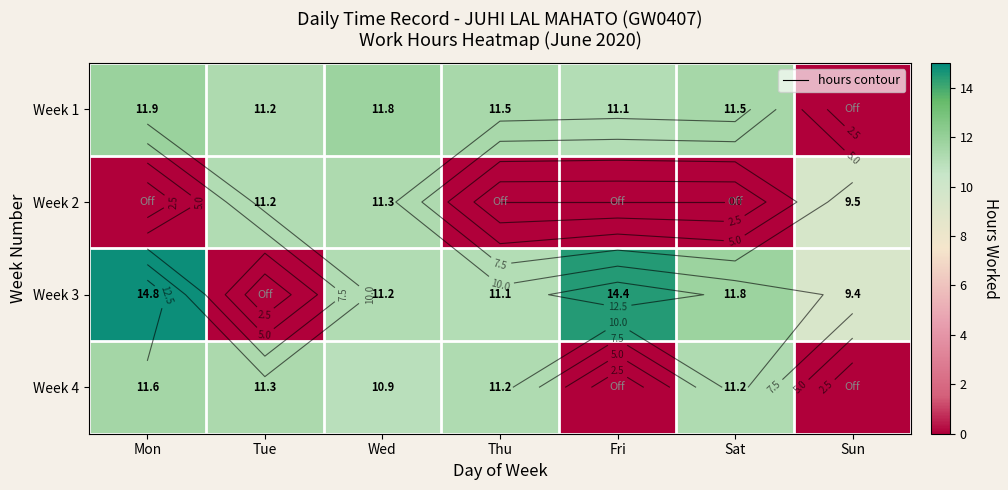

Is it true that Week 4 equals 11.2 at Sat?

True